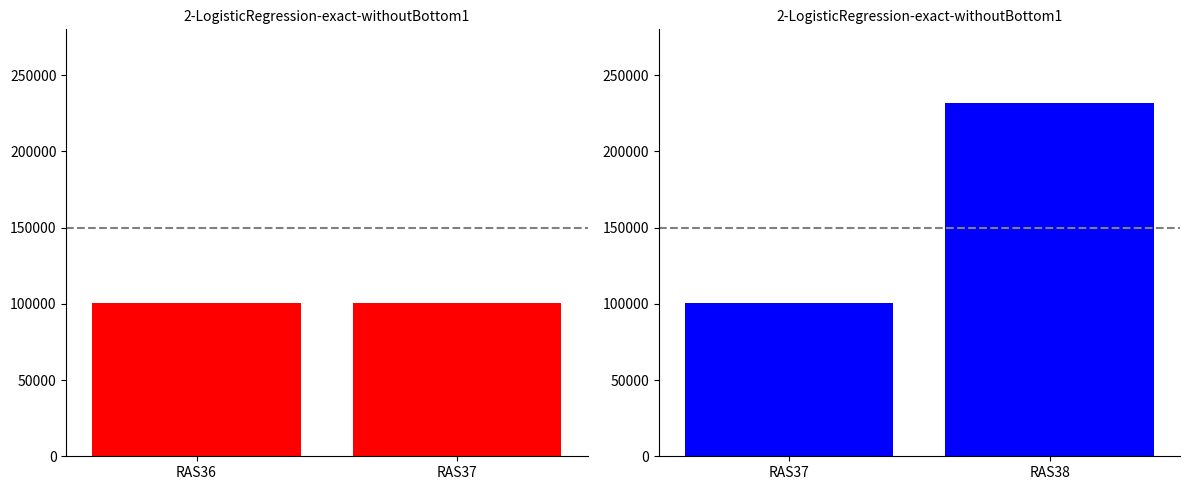

Between RAS37 and RAS38, which is larger?

RAS38